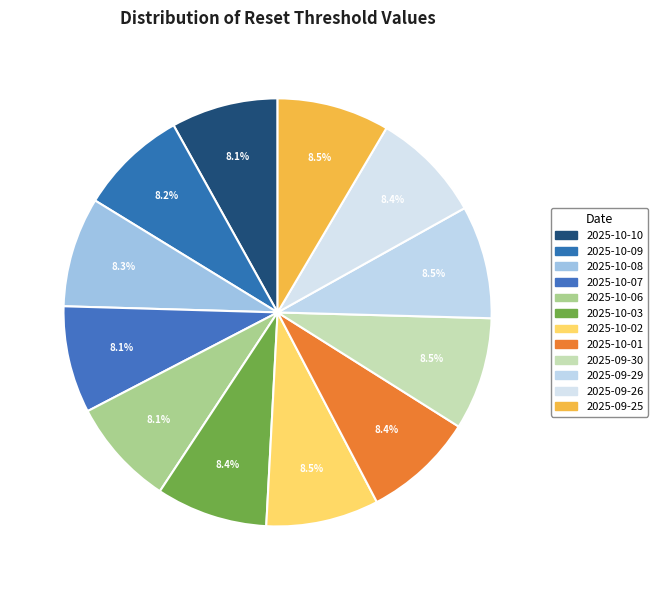

Is there any slice that represents more than half of the pie?

No